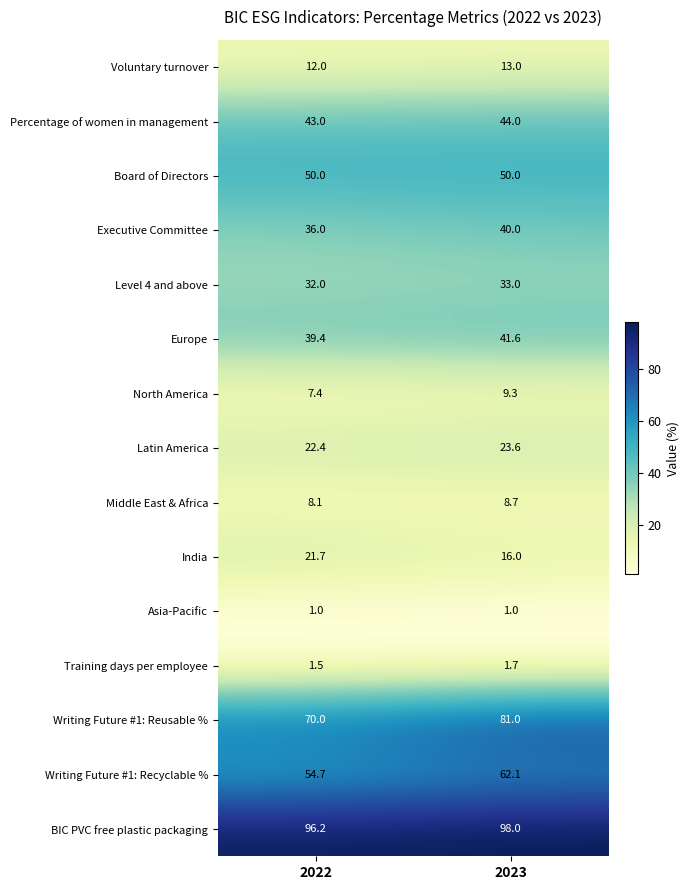

What is the total value across all series at 2023?

523.0